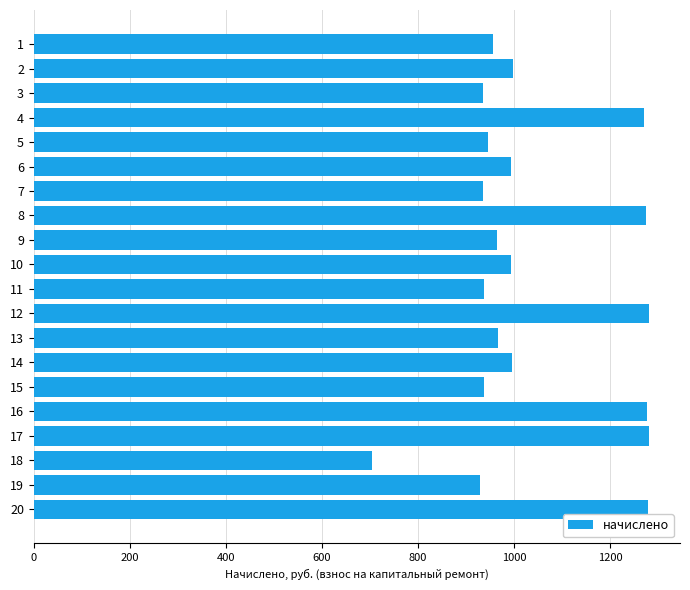

Is it true that the value at 8 is 1721.7?

False